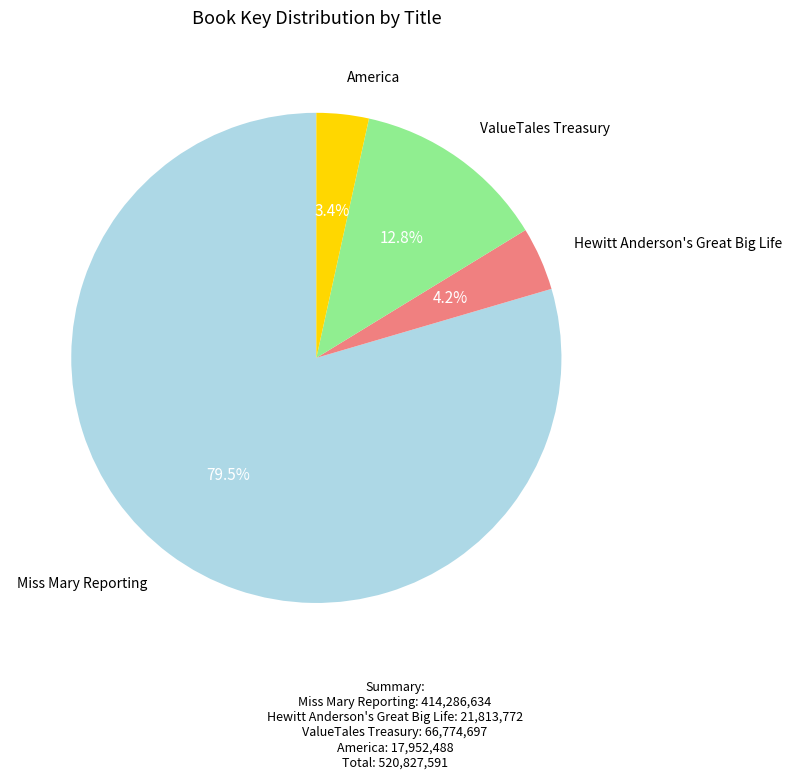

Is there a majority slice in this chart?

Yes